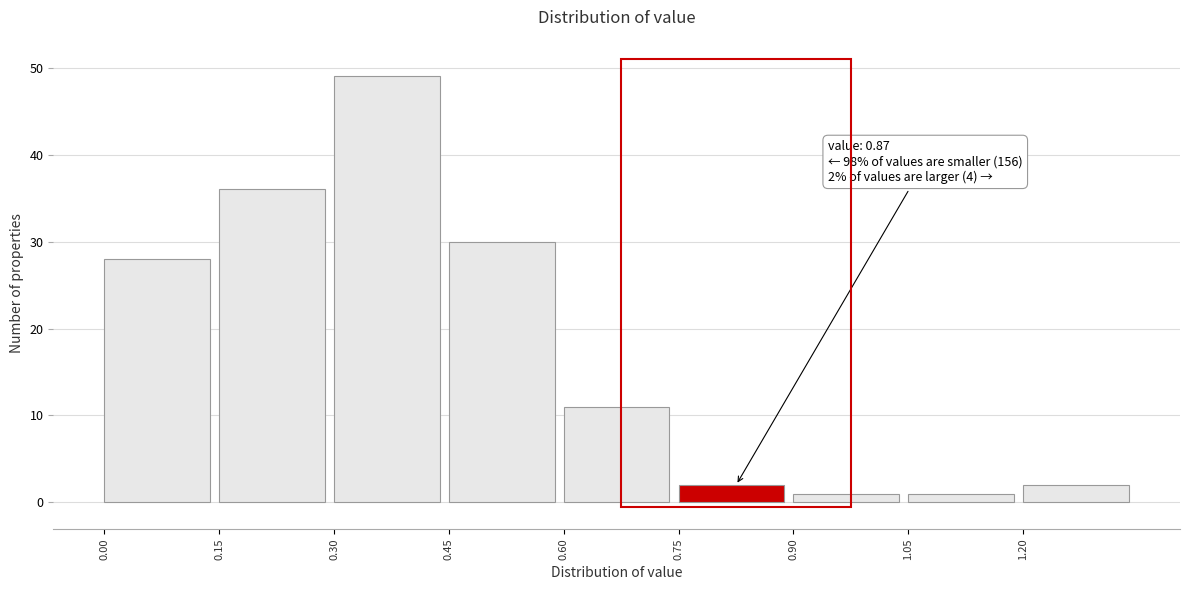

Over which range of the x-axis is the bar tallest?

0.30 to 0.45